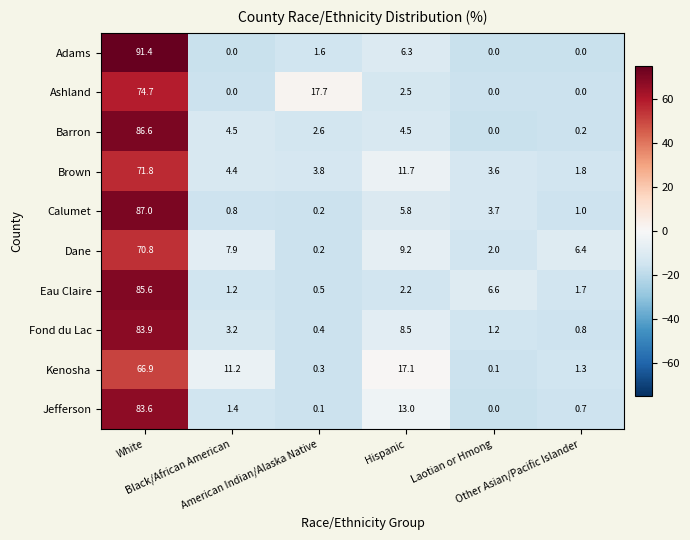

What is the sum of all Kenosha values?

96.9